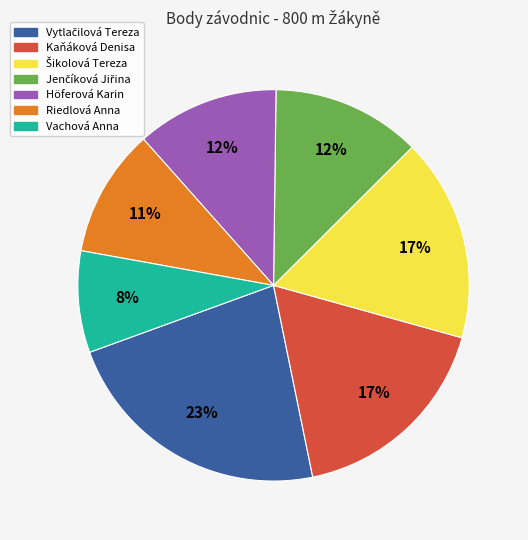

To the nearest percent, what is the average slice percentage?

14%